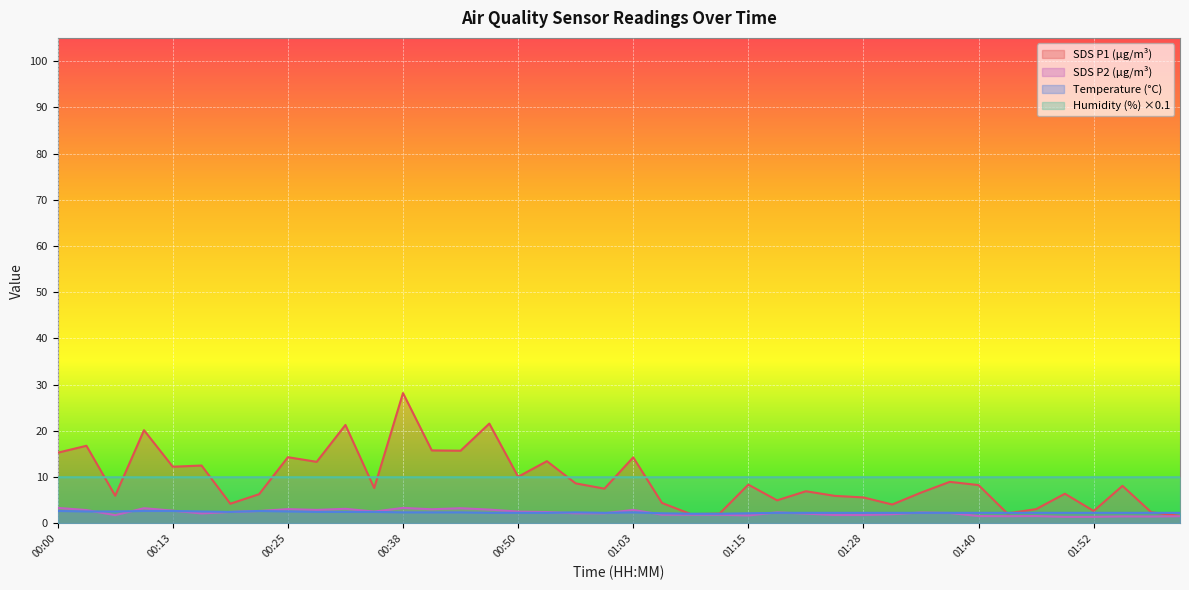

What is the value of the Humidity point at the 19th from the left?

10.0